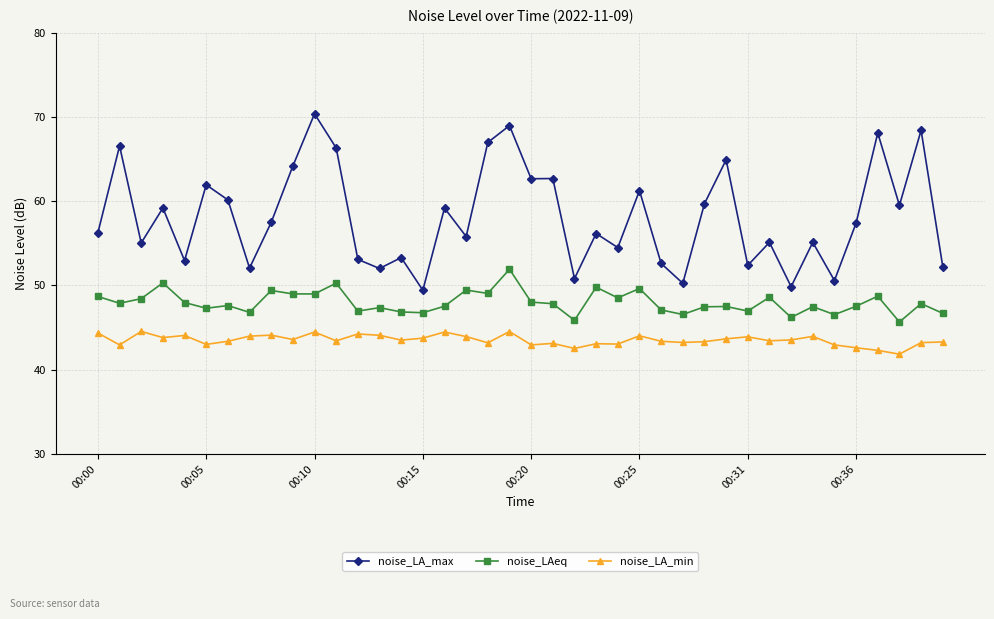

What is the difference between the second highest and minimum values in the noise_LA_max series?

19.5